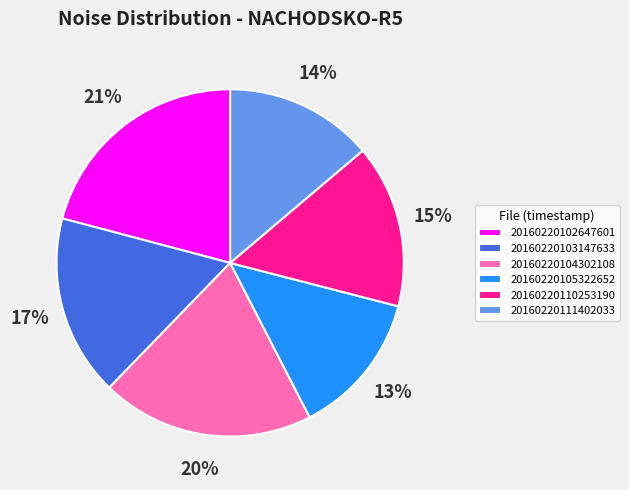

Combined, do 20160220110253190 and 20160220105322652 account for over 50%?

No